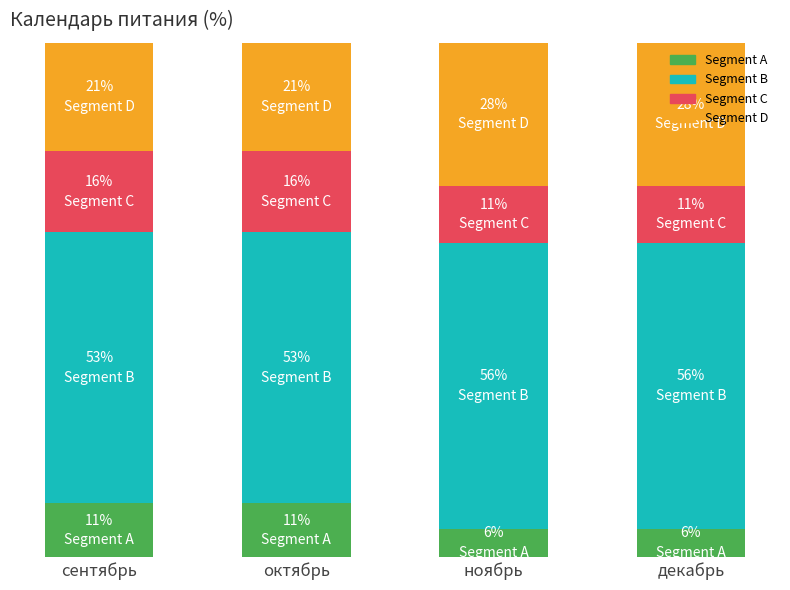

What is the difference between the Segment C values at ноябрь and сентябрь?

4.7